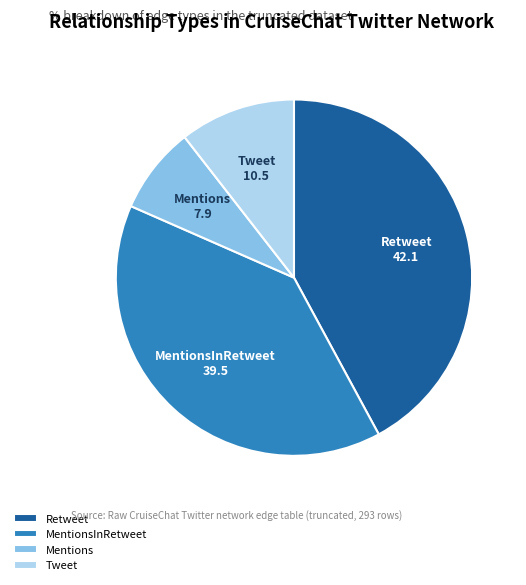

Is the sum of Retweet and MentionsInRetweet greater than half?

Yes